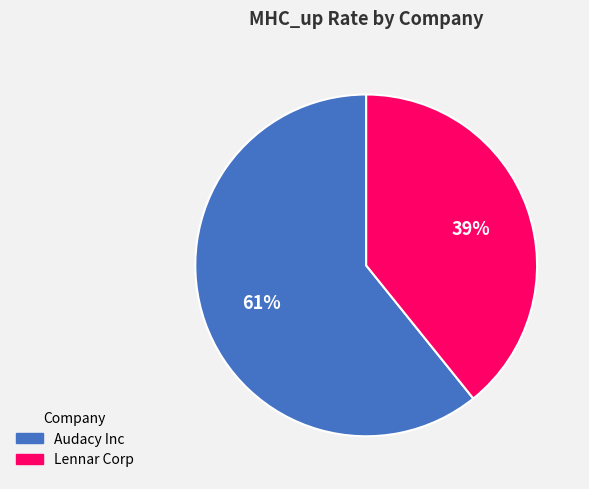

What percentage is the Audacy Inc slice, to the nearest percent?

61%